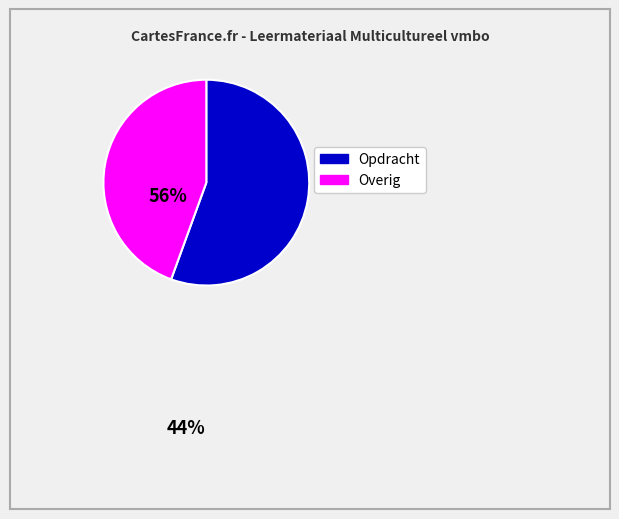

Does any single category account for the majority?

Yes